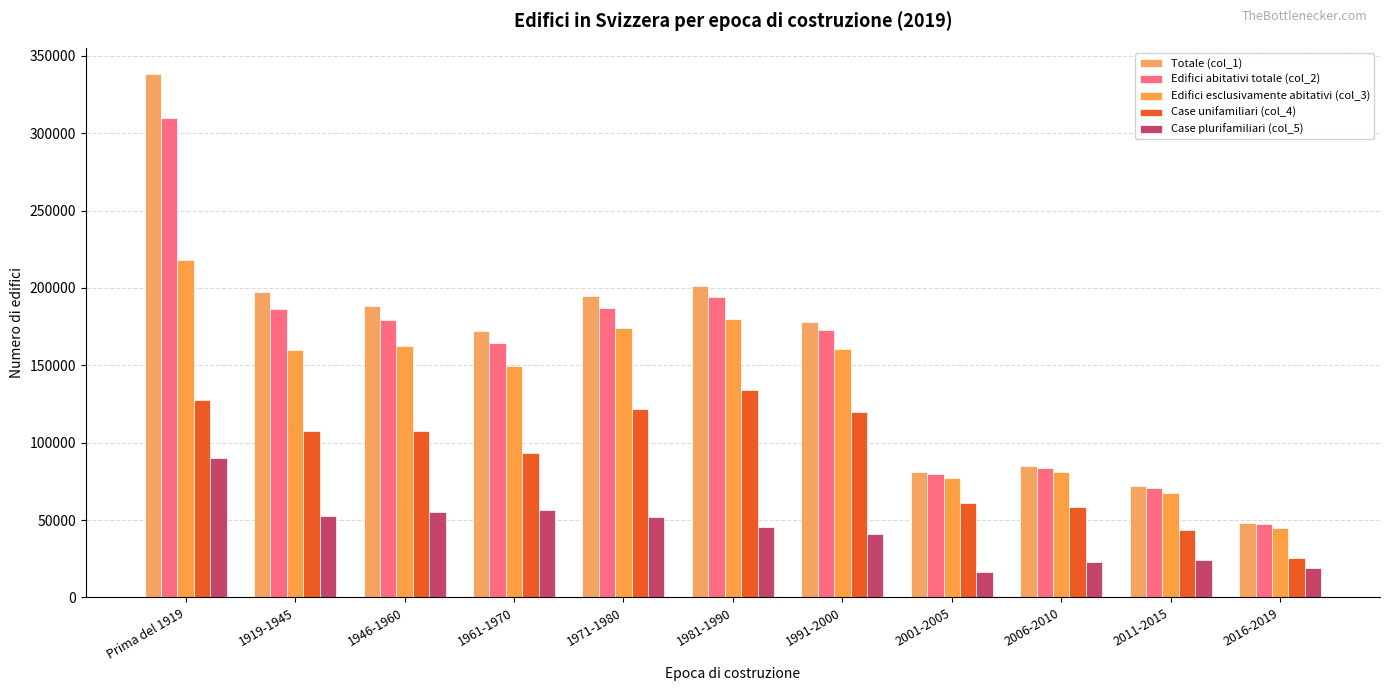

Rank the series at Prima del 1919 from lowest to highest value.

Case plurifamiliari (col_5), Case unifamiliari (col_4), Edifici esclusivamente abitativi (col_3), Edifici abitativi totale (col_2), Totale (col_1)